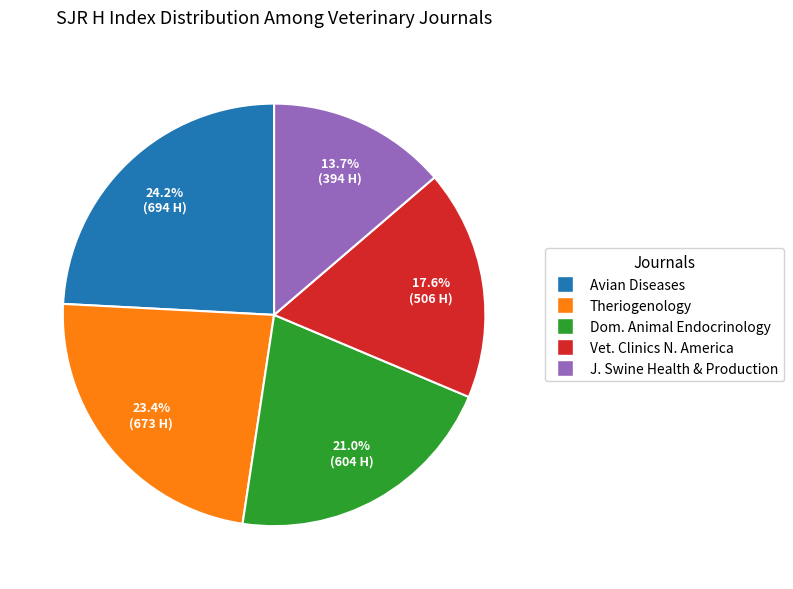

Is there any slice that represents more than half of the pie?

No